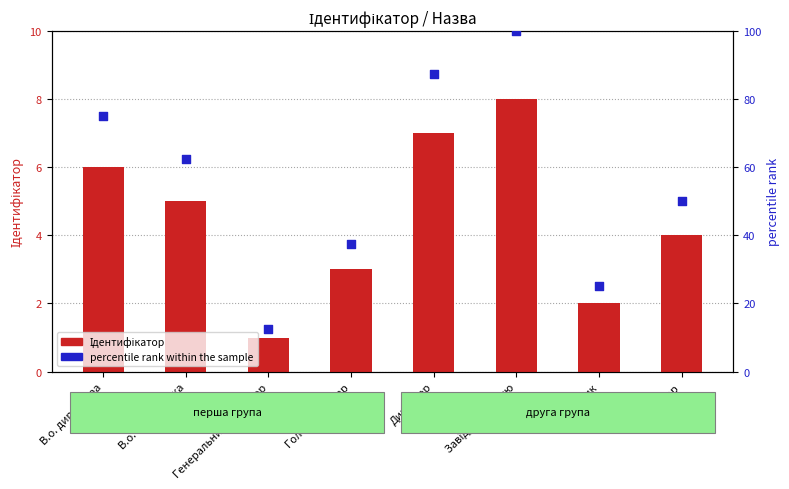

At which category is the sum across all series the highest?

Завідувач філією